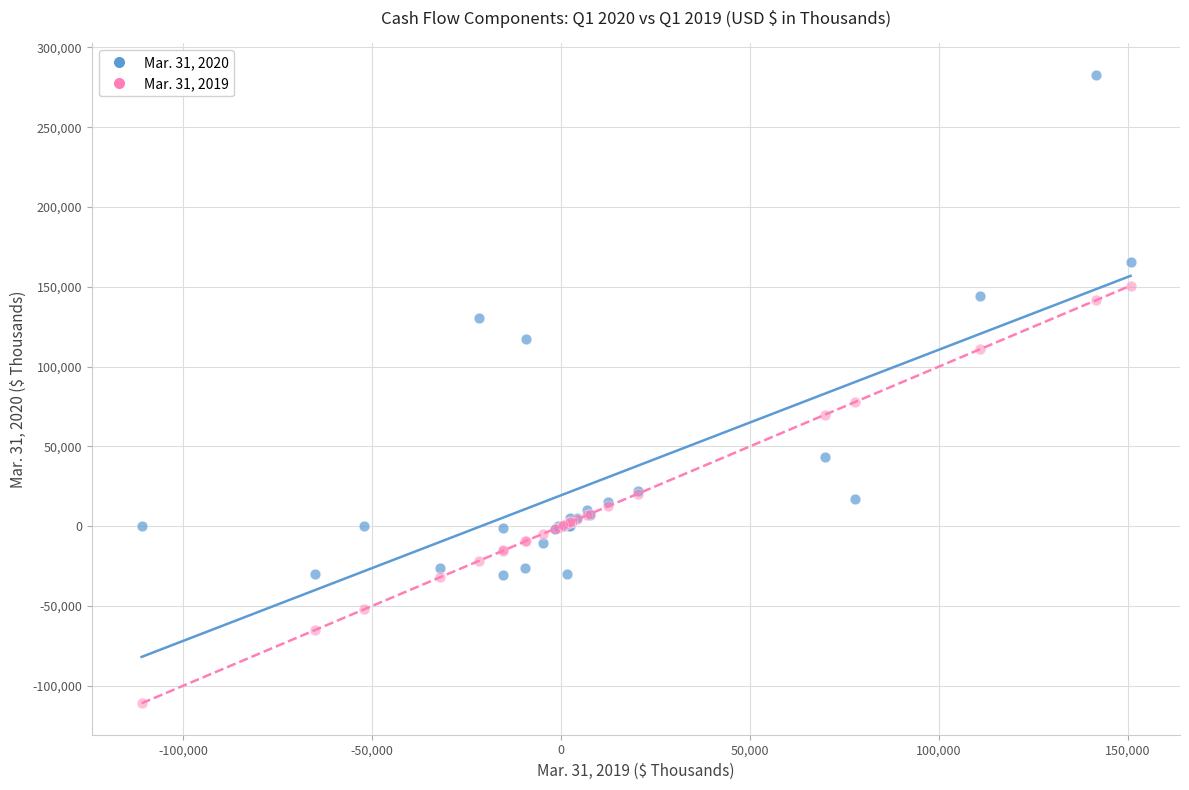

Across all series, what Y value is closest to 85914?

77759